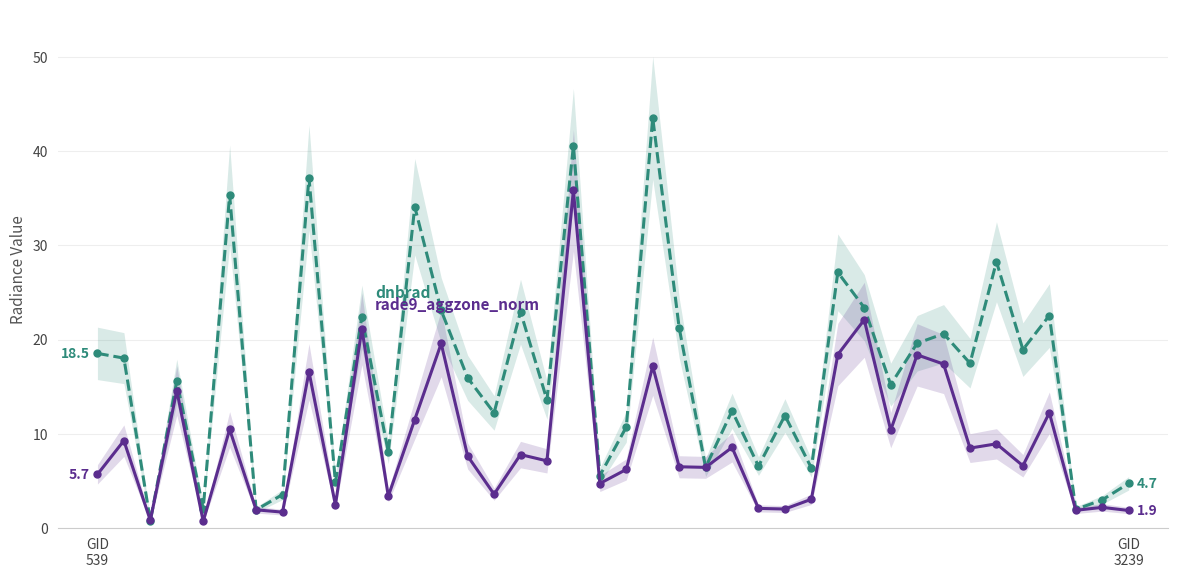

Reading left to right, what are all the values shown in this chart?

dnbrad: 18.5	18.0	0.8	15.6	2.1	35.3	1.9	3.6	37.2	4.8	22.4	8.1	34.1	23.1	15.9	12.2	23.0	13.6	40.6	5.6	10.7	43.5	21.3	6.4	12.4	6.6	11.9	6.4	27.1	23.4	15.2	19.6	20.6	17.5	28.3	18.9	22.5	2.0	3.0	4.7
rade9_aggzone_norm: 5.7	9.3	0.8	14.6	0.7	10.5	1.9	1.7	16.6	2.5	21.1	3.4	11.5	19.6	7.6	3.6	7.8	7.1	35.8	4.7	6.2	17.2	6.5	6.4	8.6	2.1	2.0	3.1	18.4	22.1	10.4	18.4	17.4	8.5	8.9	6.6	12.2	1.9	2.2	1.9